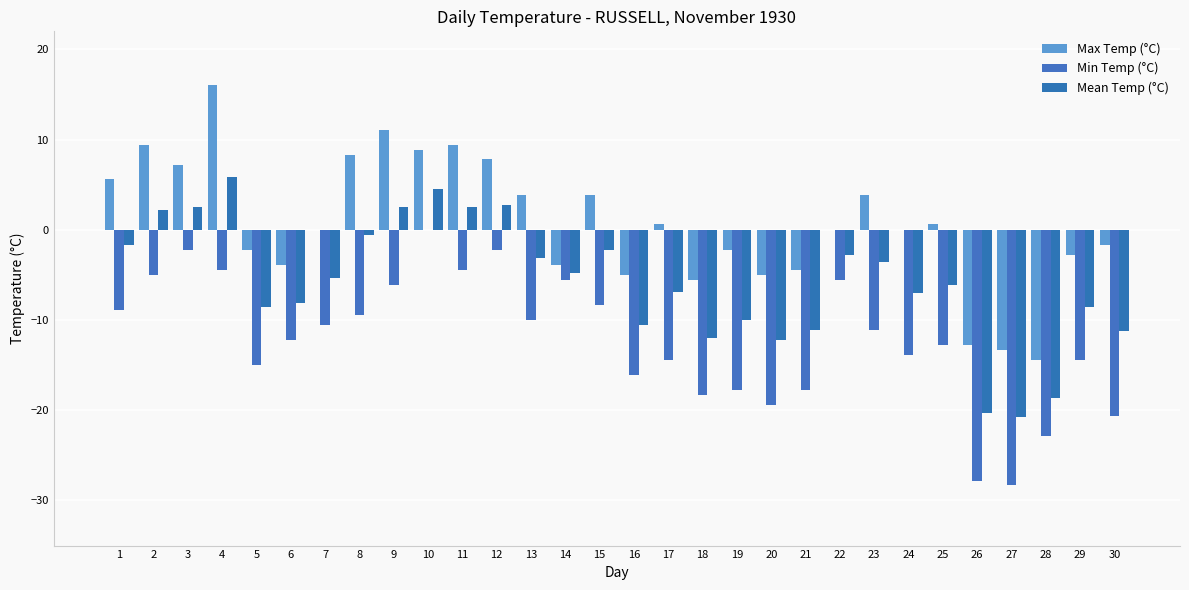

Reading left to right, extract all data points from this chart.

Max Temp (°C): 5.6	9.4	7.2	16.1	-2.2	-3.9	0.0	8.3	11.1	8.9	9.4	7.8	3.9	-3.9	3.9	-5.0	0.6	-5.6	-2.2	-5.0	-4.4	0.0	3.9	0.0	0.6	-12.8	-13.3	-14.4	-2.8	-1.7
Min Temp (°C): -8.9	-5.0	-2.2	-4.4	-15.0	-12.2	-10.6	-9.4	-6.1	0.0	-4.4	-2.2	-10.0	-5.6	-8.3	-16.1	-14.4	-18.3	-17.8	-19.4	-17.8	-5.6	-11.1	-13.9	-12.8	-27.8	-28.3	-22.8	-14.4	-20.6
Mean Temp (°C): -1.7	2.2	2.5	5.9	-8.6	-8.1	-5.3	-0.6	2.5	4.5	2.5	2.8	-3.1	-4.8	-2.2	-10.6	-6.9	-12.0	-10.0	-12.2	-11.1	-2.8	-3.6	-7.0	-6.1	-20.3	-20.8	-18.6	-8.6	-11.2